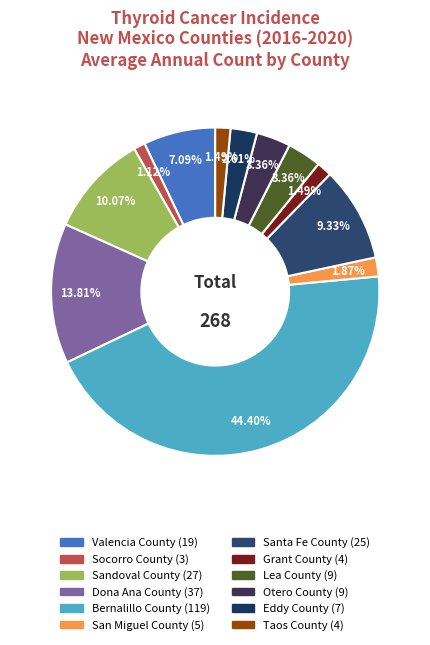

Is it true that San Miguel County is 9% of the pie?

False